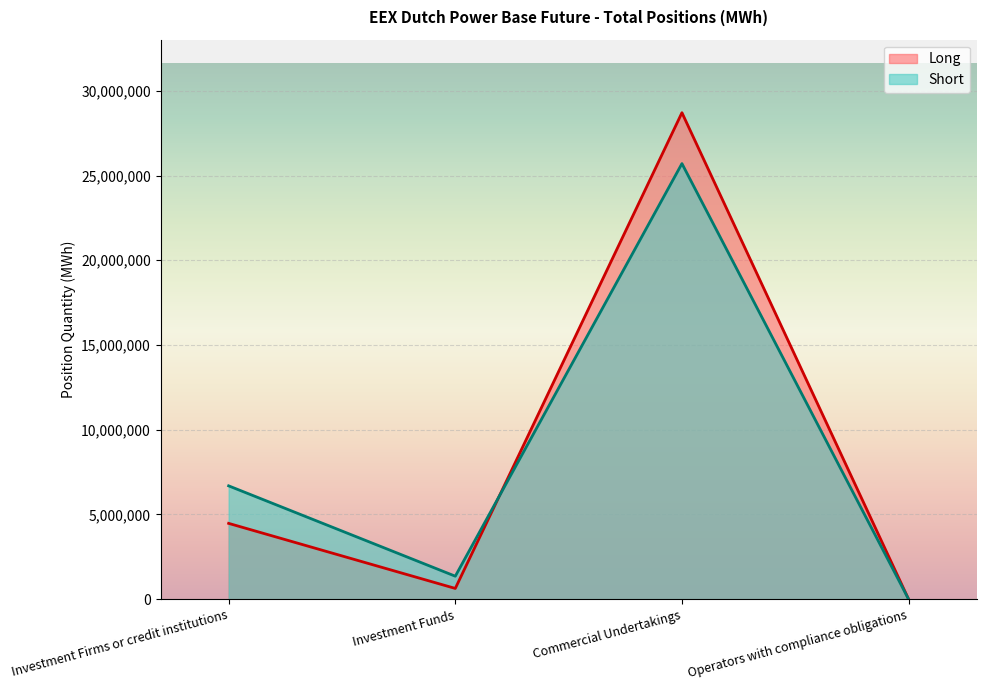

At which label is Short closest to 12852339?

Investment Firms or credit institutions